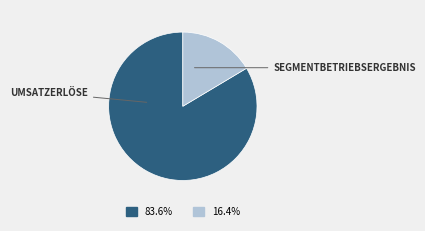

Does any single category account for the majority?

Yes